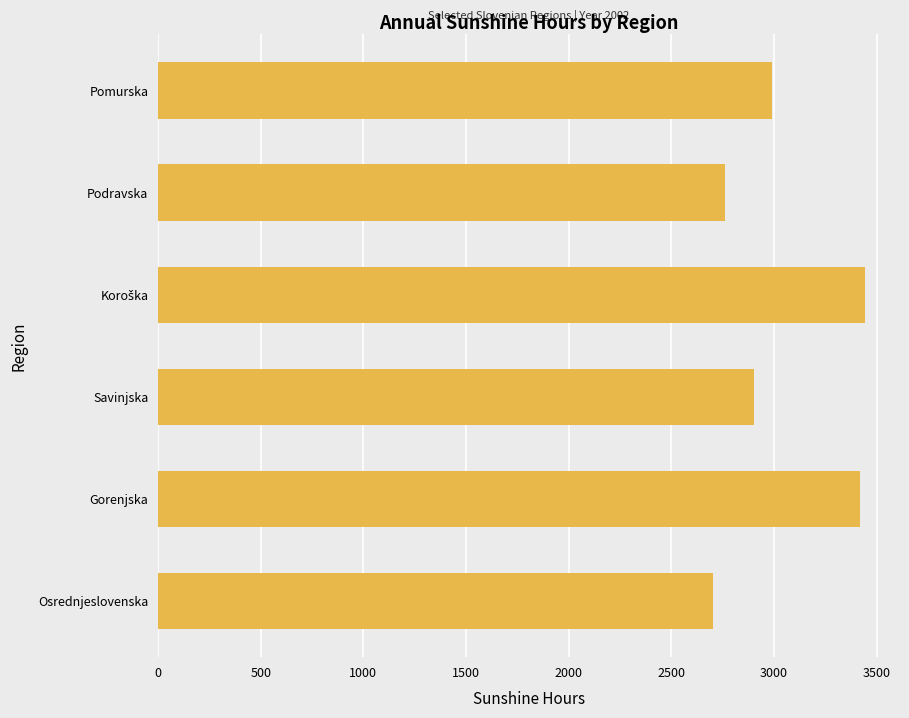

What is the difference between the maximum and minimum values?

740.0